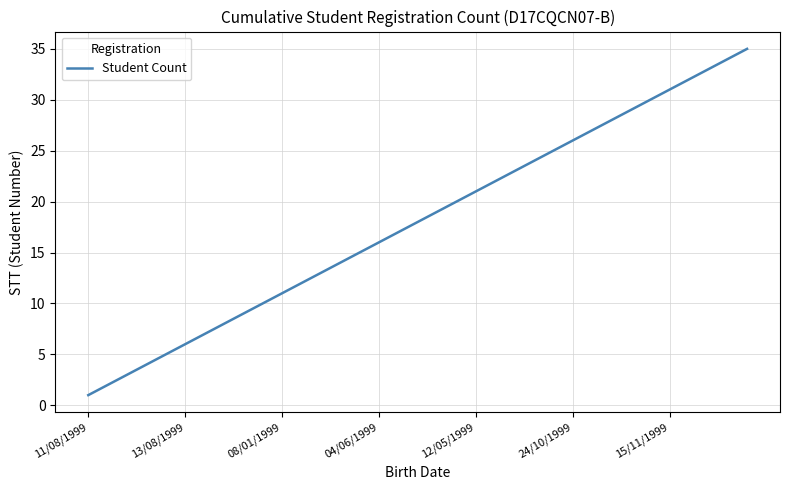

What is the greatest value displayed?

35